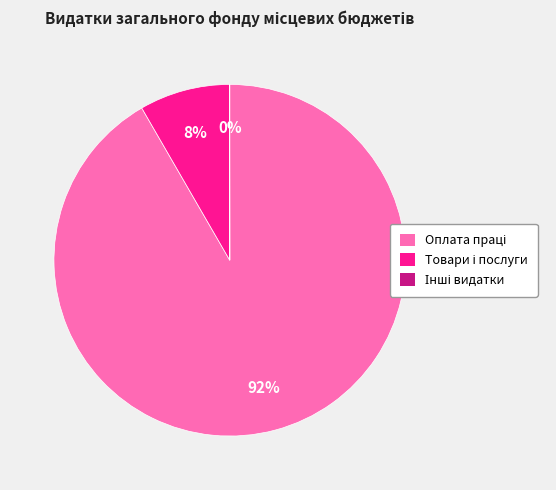

To the nearest percent, what is the difference between the largest and smallest slice percentages?

92%